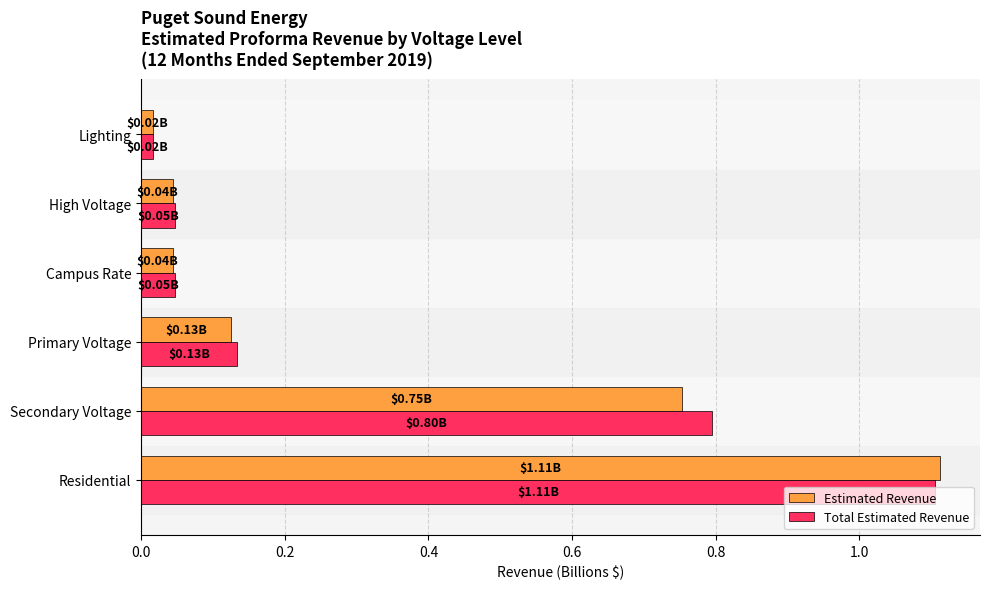

At how many categories does at least one series exceed 0?

6